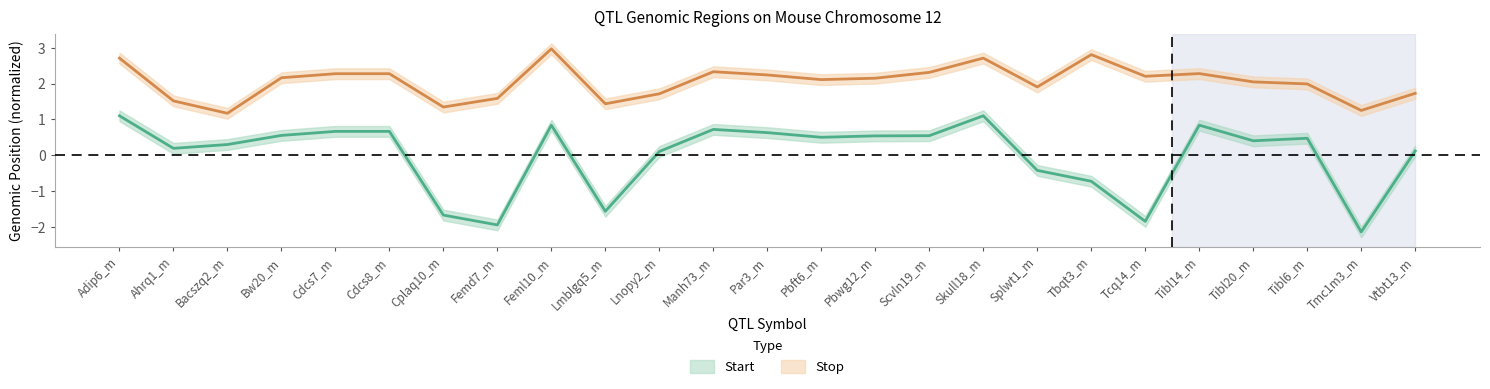

True or false: Start has more than 0 points higher than both neighbors.

True